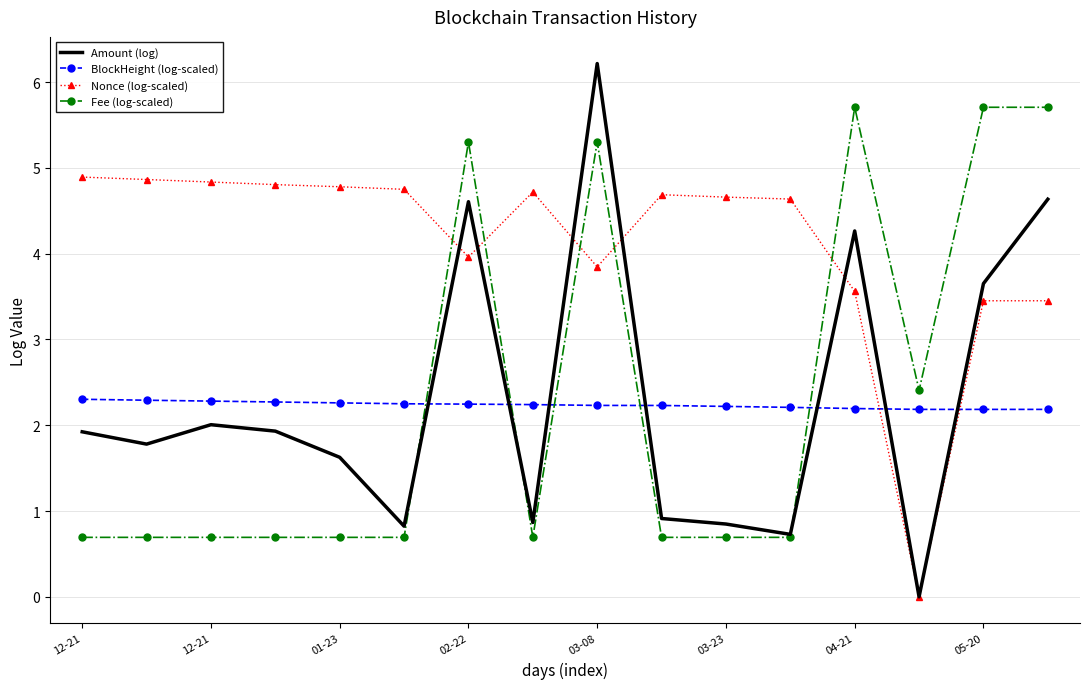

Which series has the largest total across all categories?

Nonce (log-scaled)